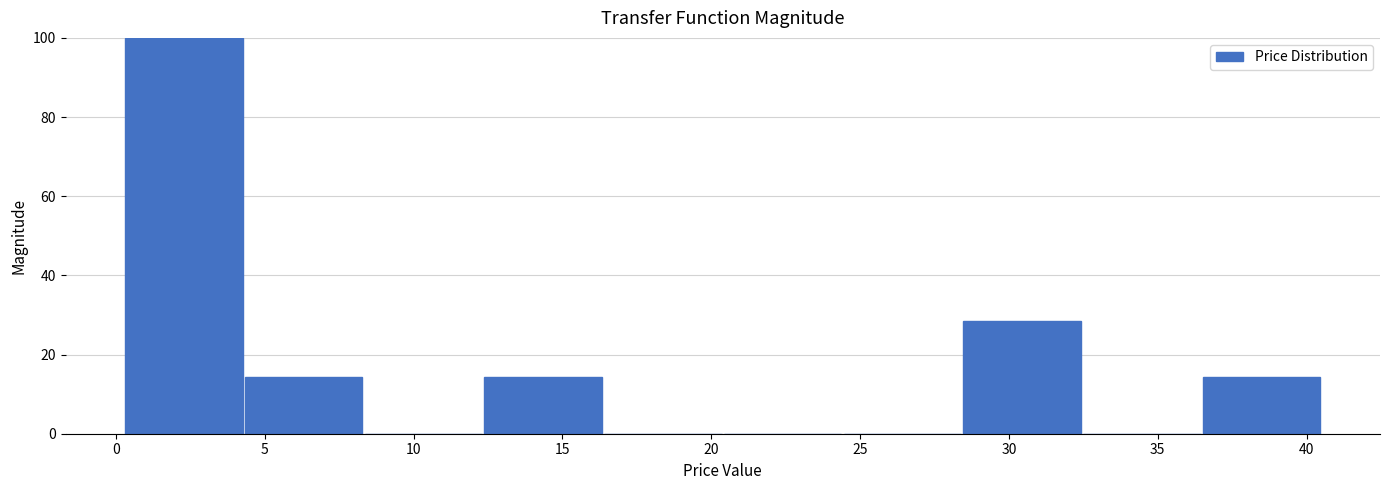

Over which range of the x-axis is the bar tallest?

0.5 to 4.5